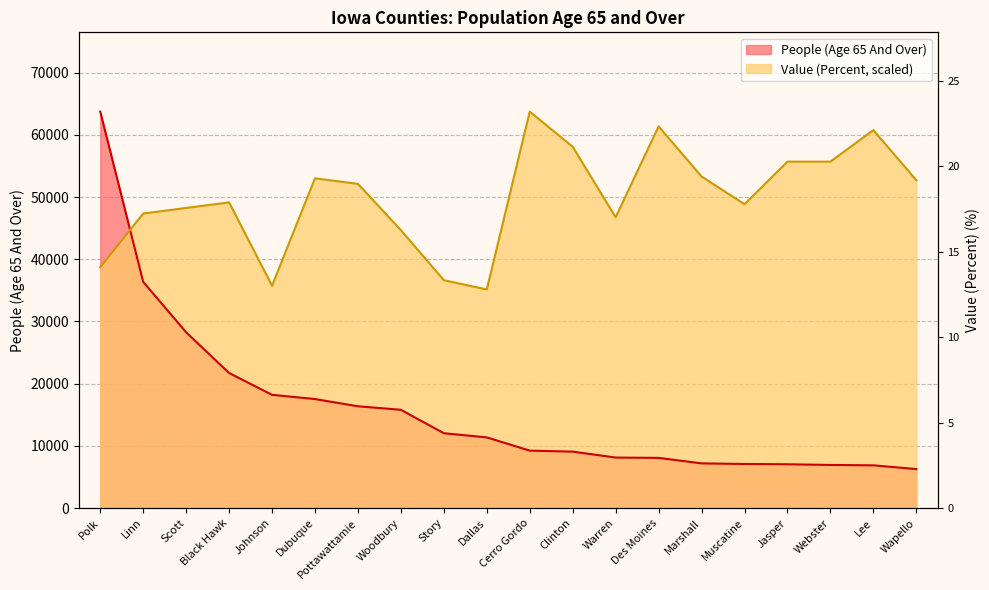

List the labels in order of People (Age 65 And Over) value, smallest first.

Wapello, Lee, Webster, Jasper, Muscatine, Marshall, Des Moines, Warren, Clinton, Cerro Gordo, Dallas, Story, Woodbury, Pottawattamie, Dubuque, Johnson, Black Hawk, Scott, Linn, Polk